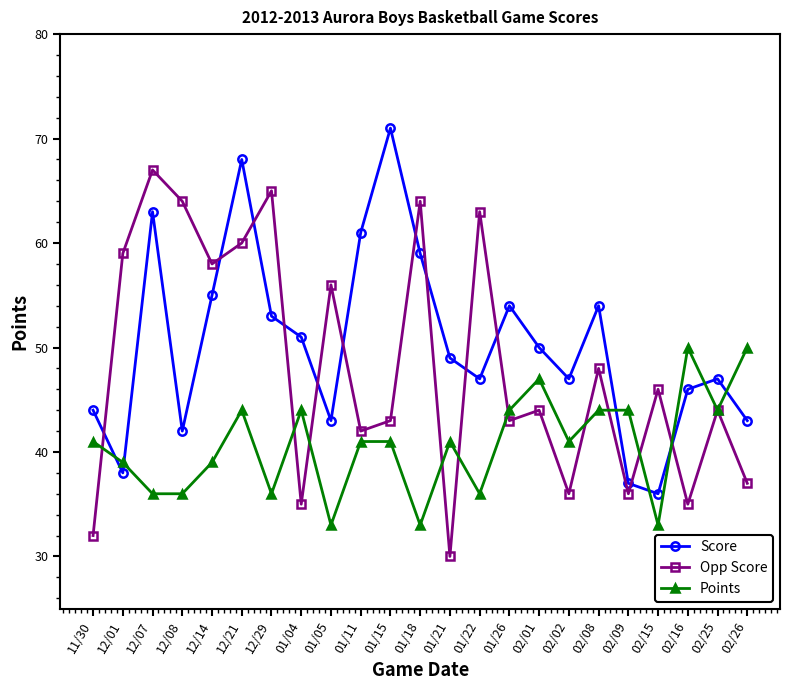

What is the difference between the maximum and minimum values in the Opp Score series?

37